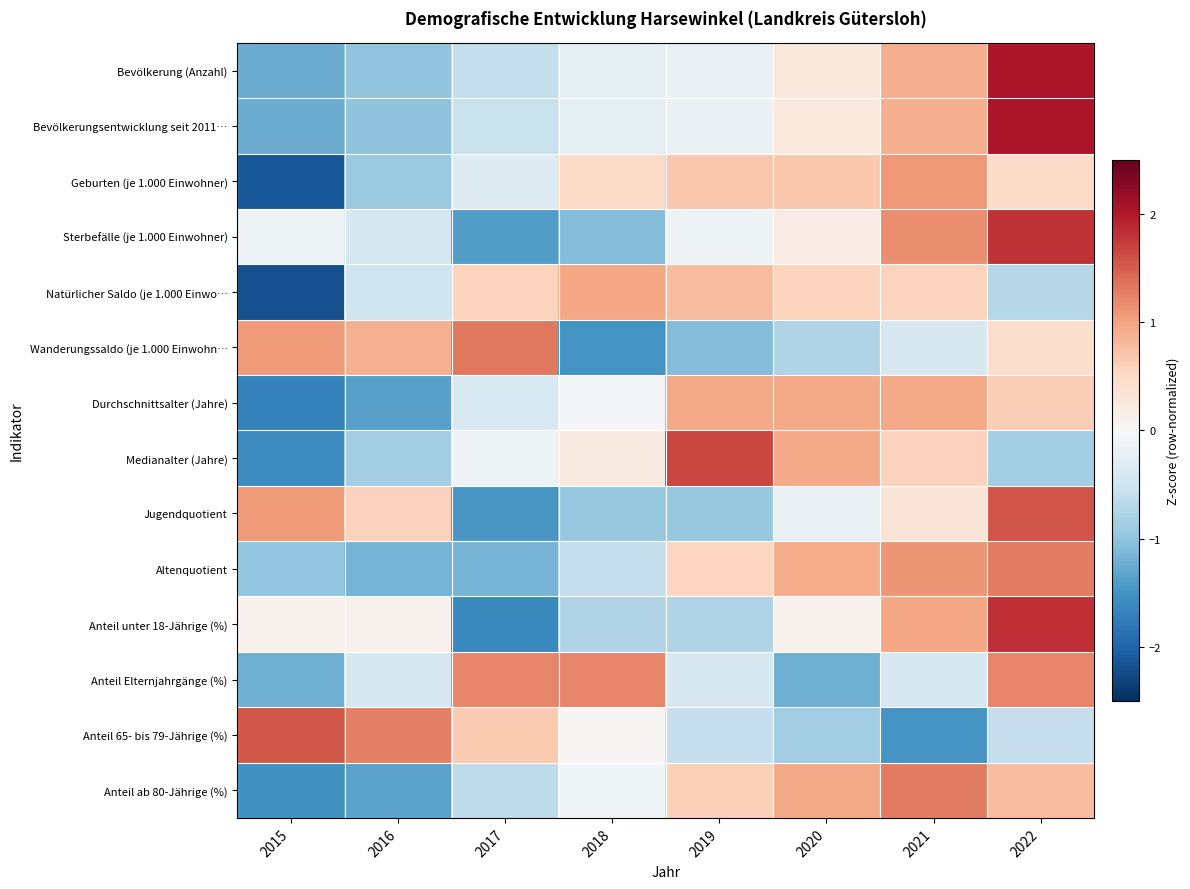

At which category does the chart reach its peak across all series?

2022